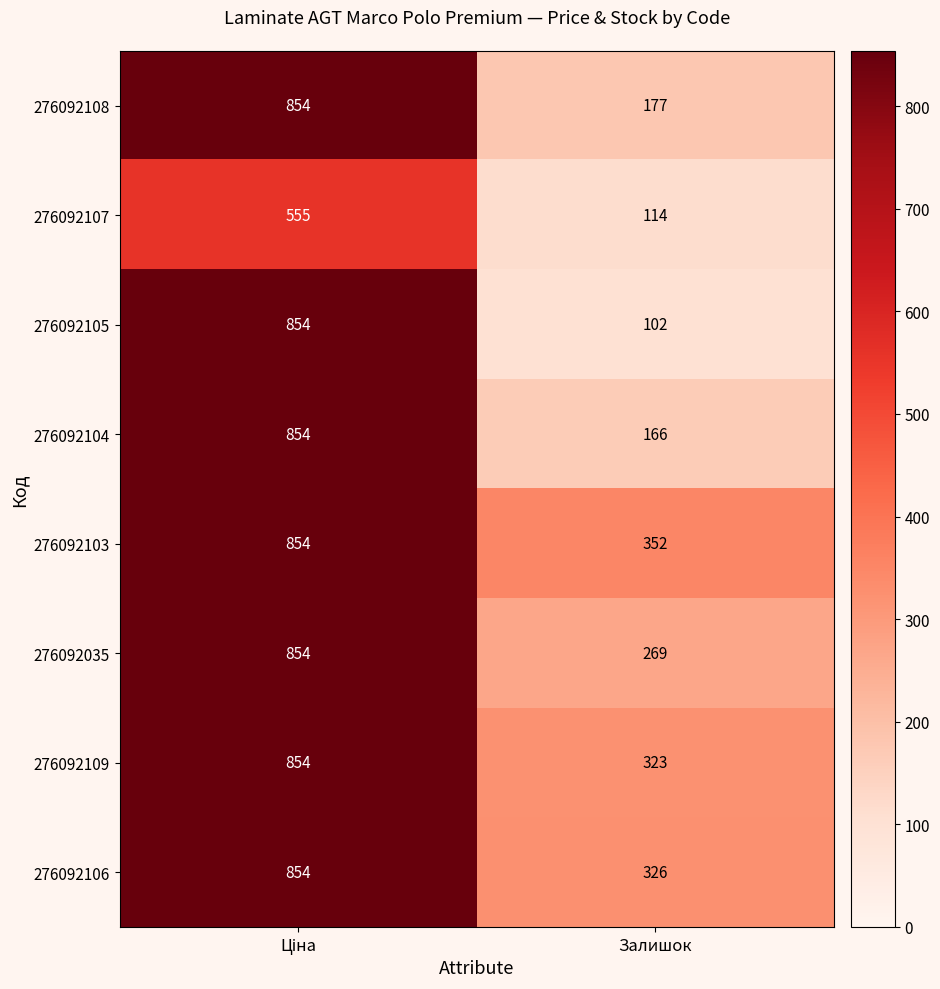

Which series has the largest total across all categories?

276092103